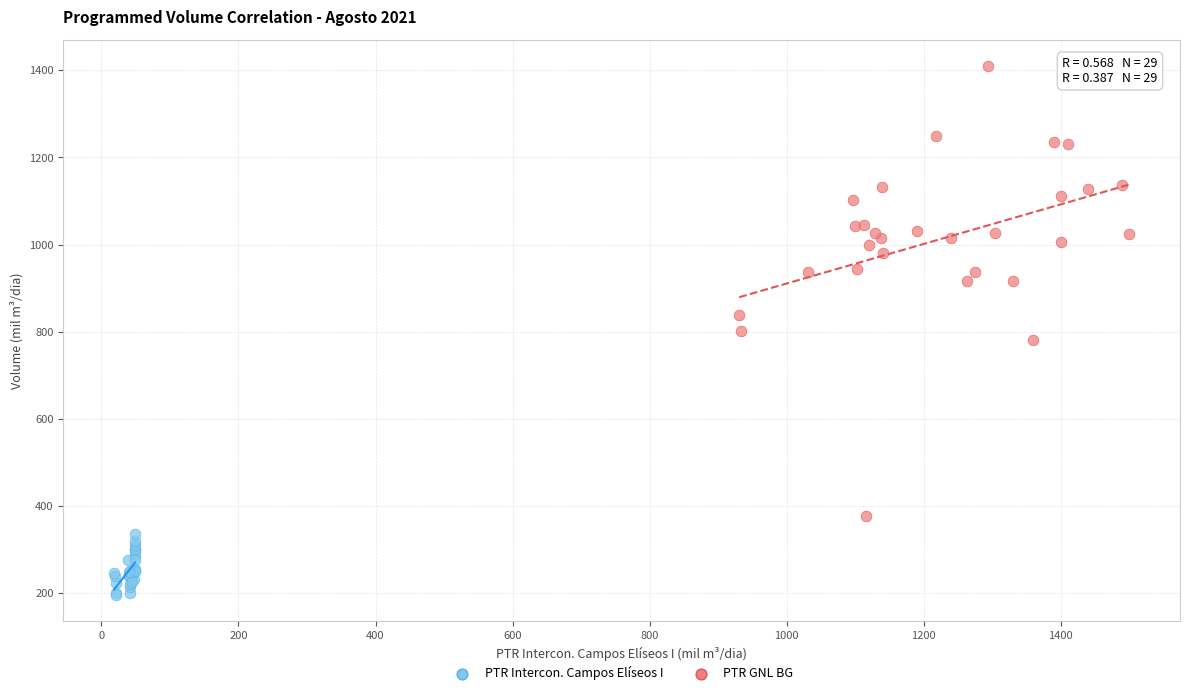

Which series has the widest spread of Y values?

PTR GNL BG